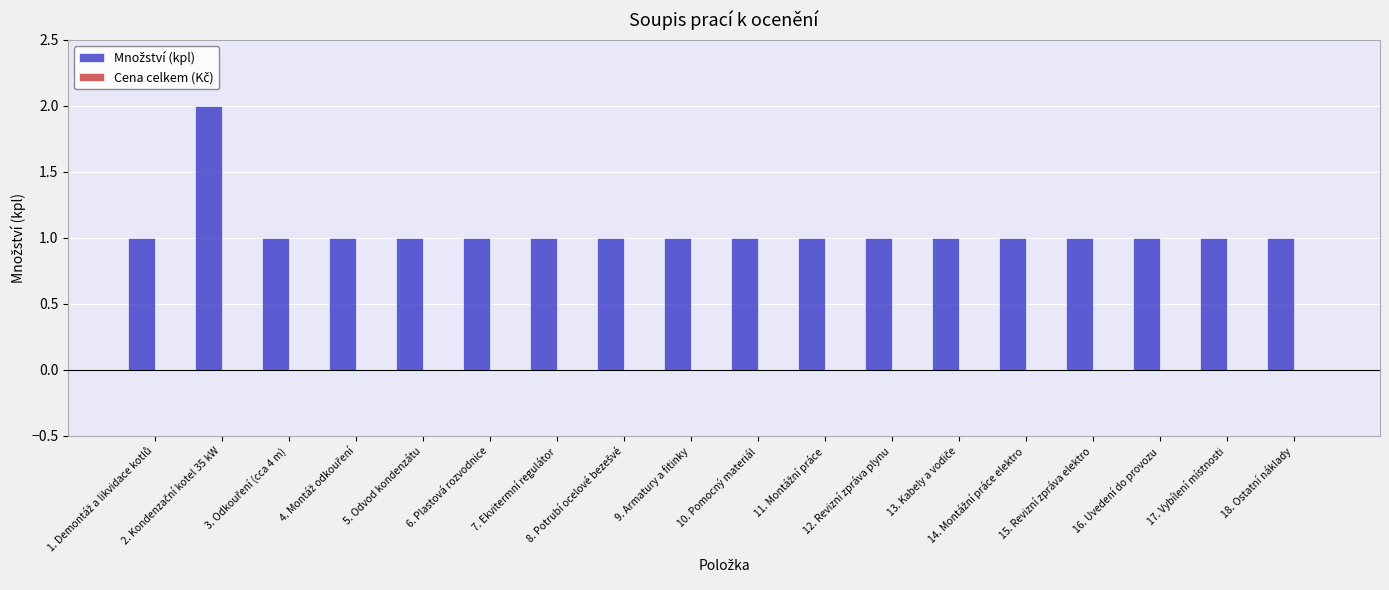

What is the sum of all values?

19